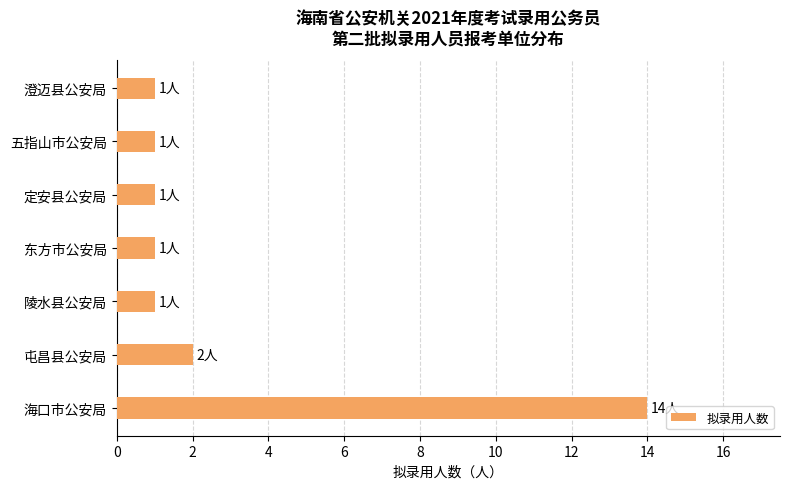

At which label is the value closest to 7?

屯昌县公安局